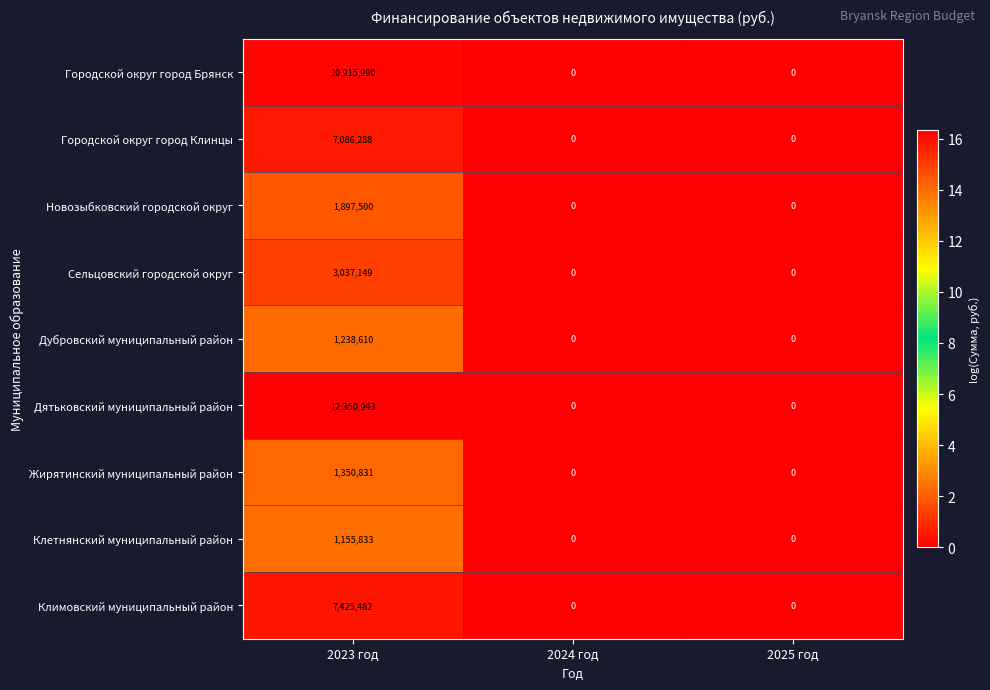

The value of Климовский муниципальный район at 2023 год is 7425482. True or false?

True